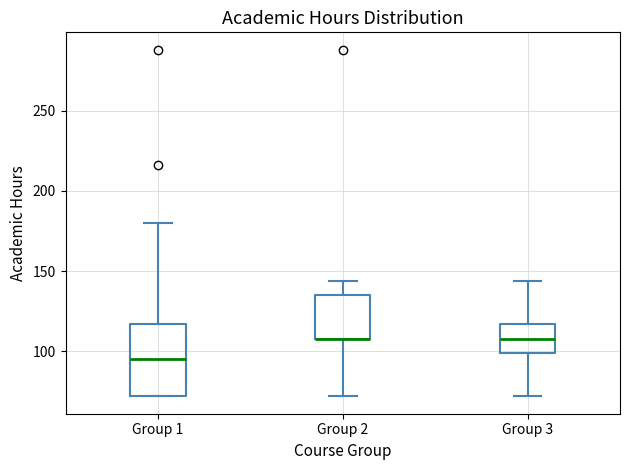

Which box is the tallest, from its lower edge to its upper edge?

Group 1